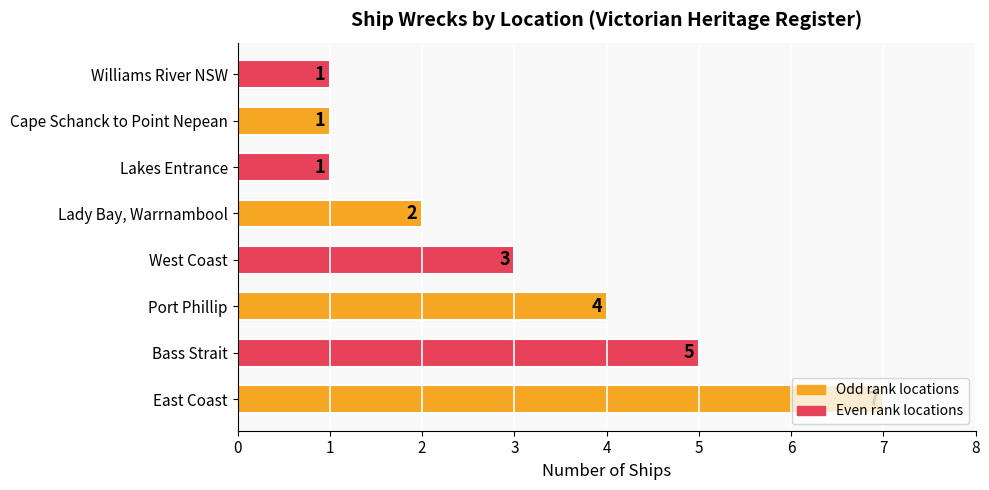

Between Port Phillip and Lakes Entrance, which is larger?

Port Phillip